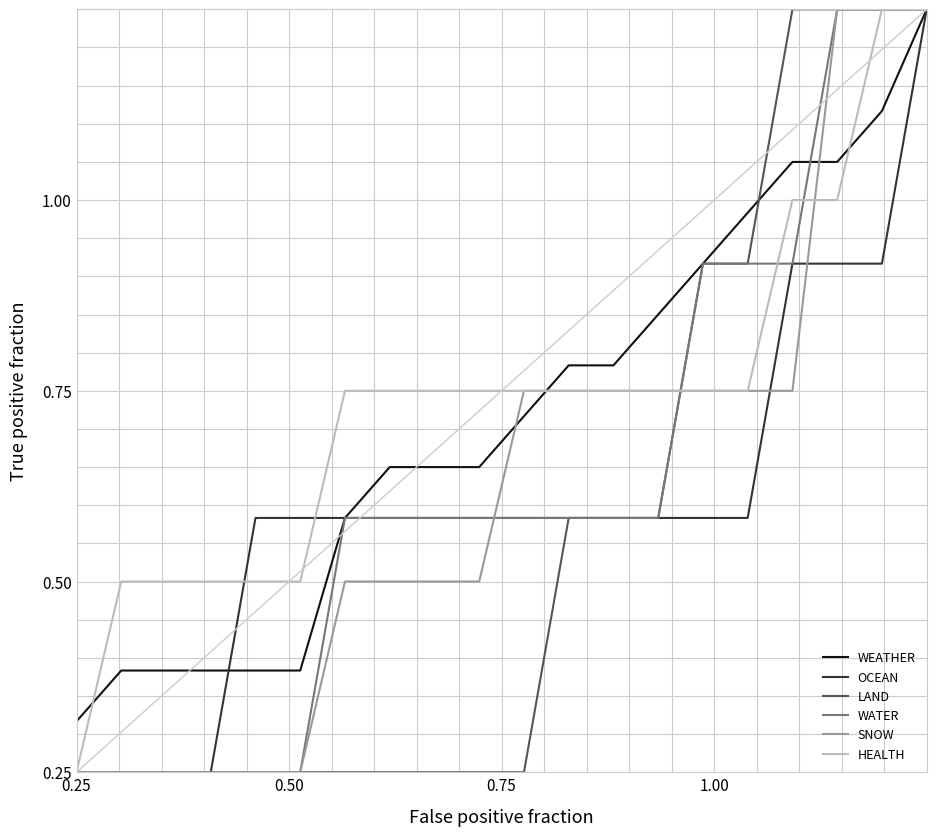

How many SNOW values are between 0 and 1?

20